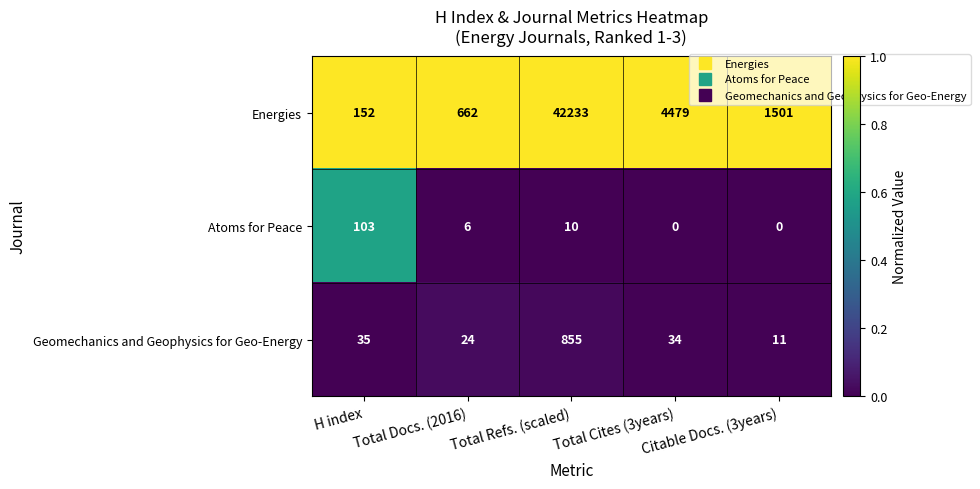

What is the average value of the Geomechanics and Geophysics for Geo-Energy series?

192